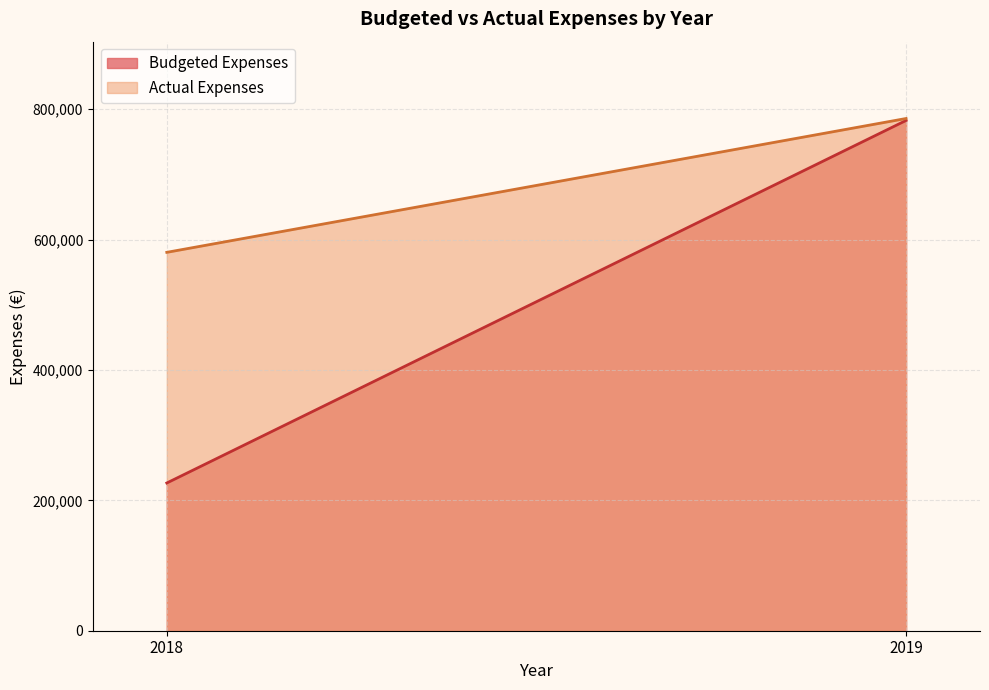

List the labels in order of Actual Expenses value, largest first.

2019, 2018